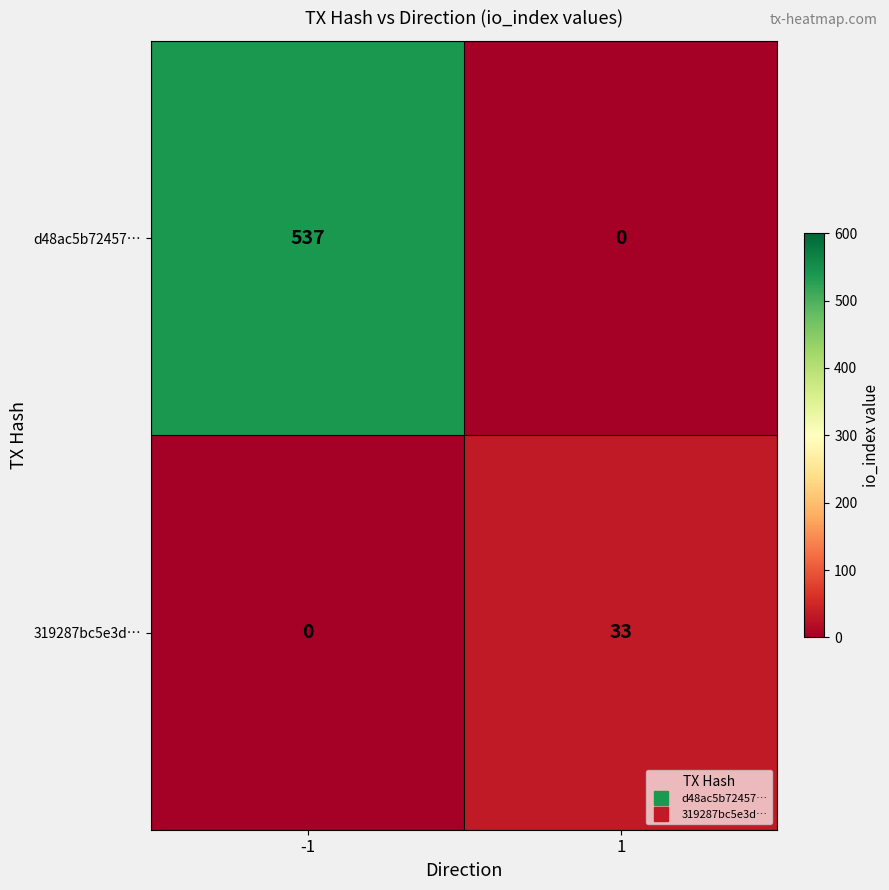

Is it true that 319287bc5e3d… equals 0 at -1?

True